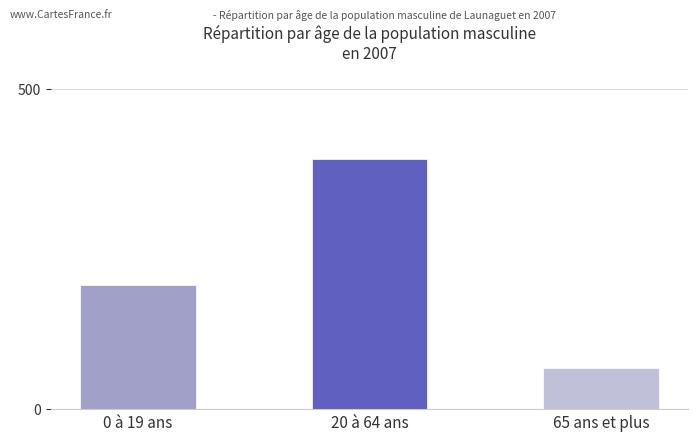

Which category has the lowest value across all series?

65 ans et plus